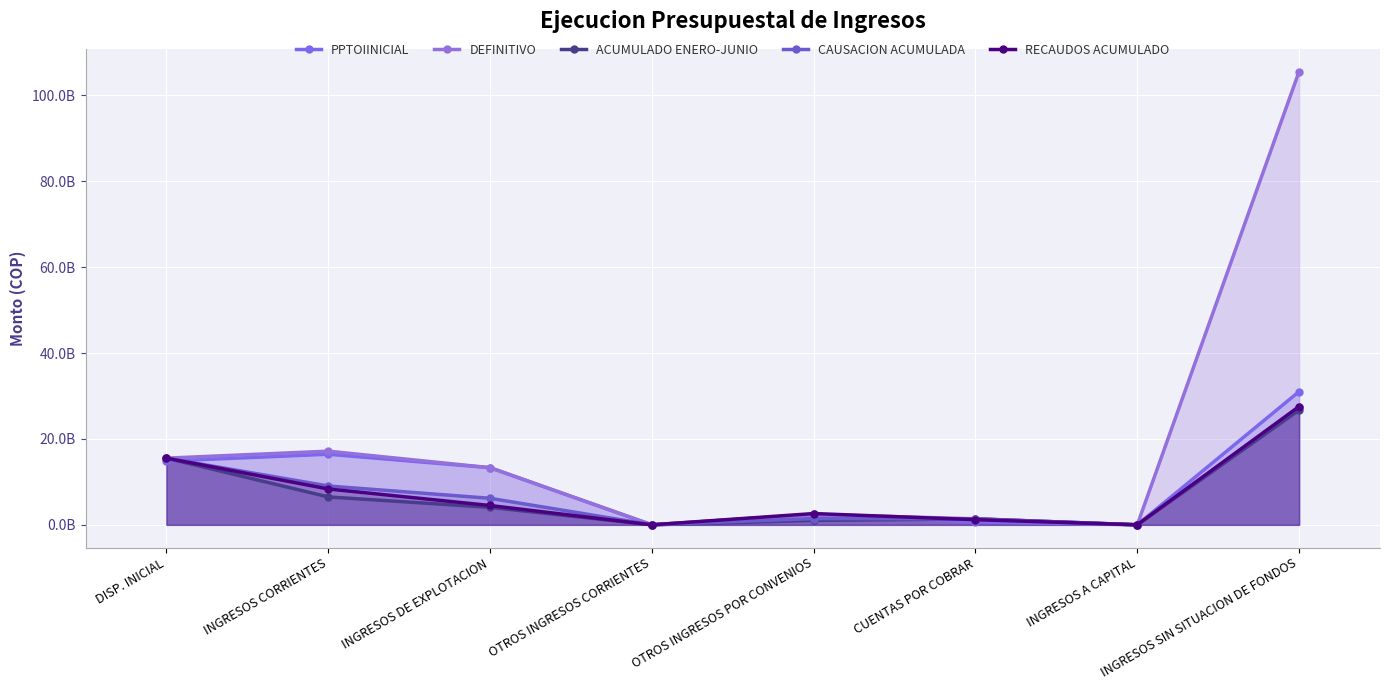

True or false: PPTOIINICIAL has more than 2 points higher than both neighbors.

False